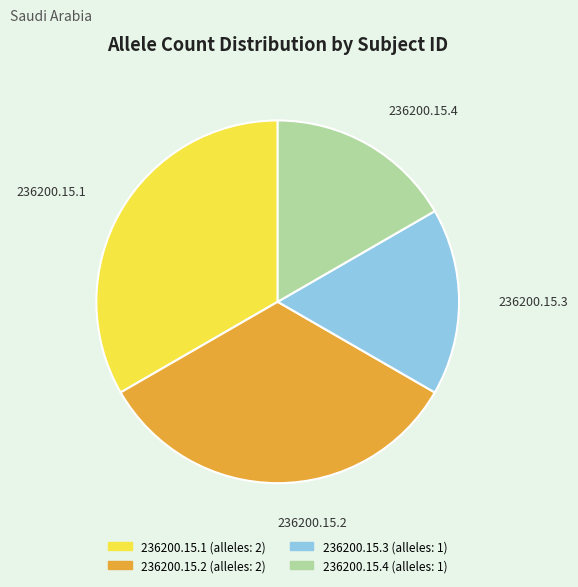

What is the ratio of the value at 236200.15.3 to the value at 236200.15.2?

0.5